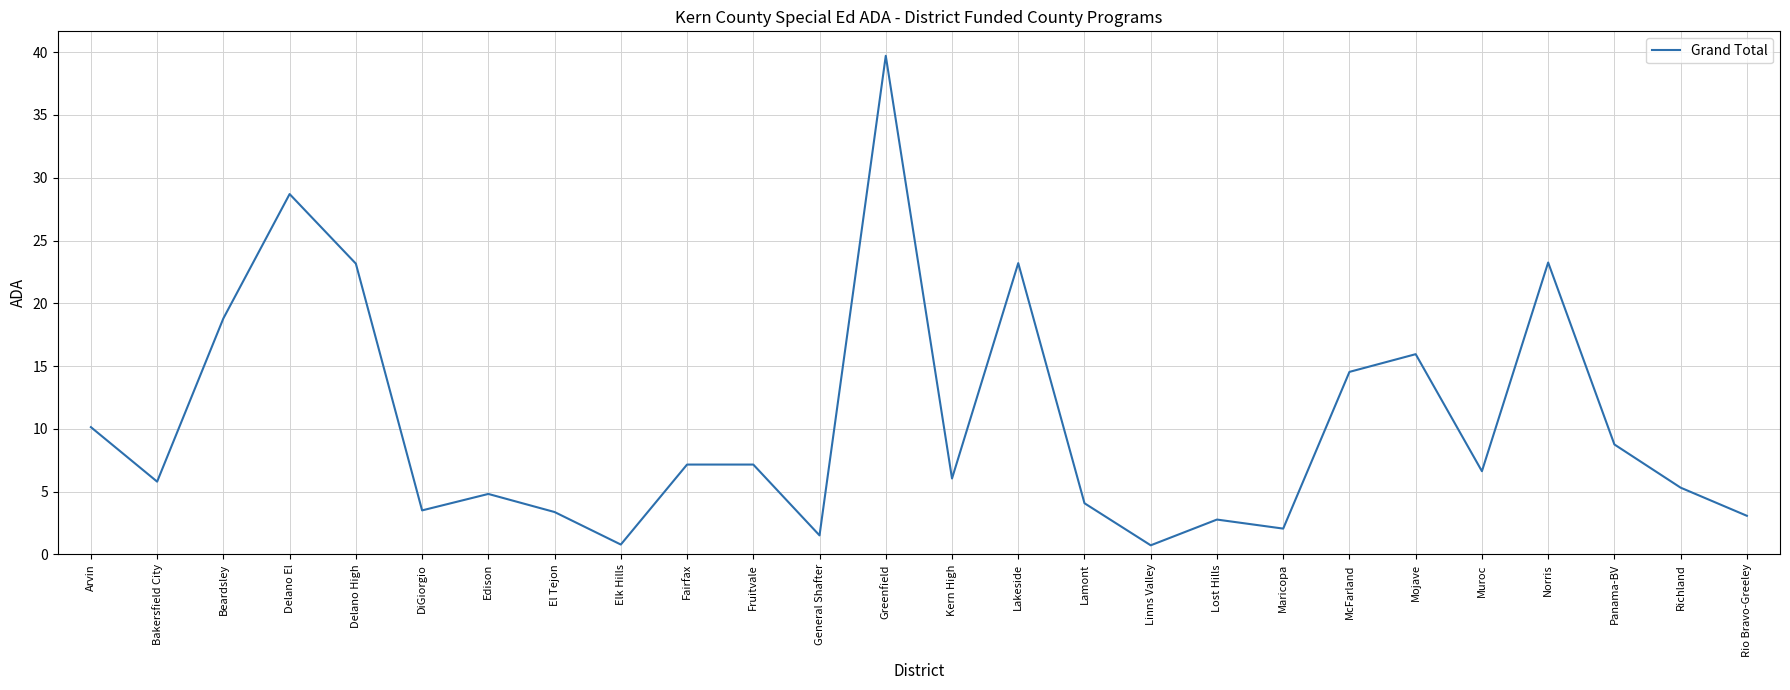

Between Norris and Rio Bravo-Greeley, which is larger?

Norris